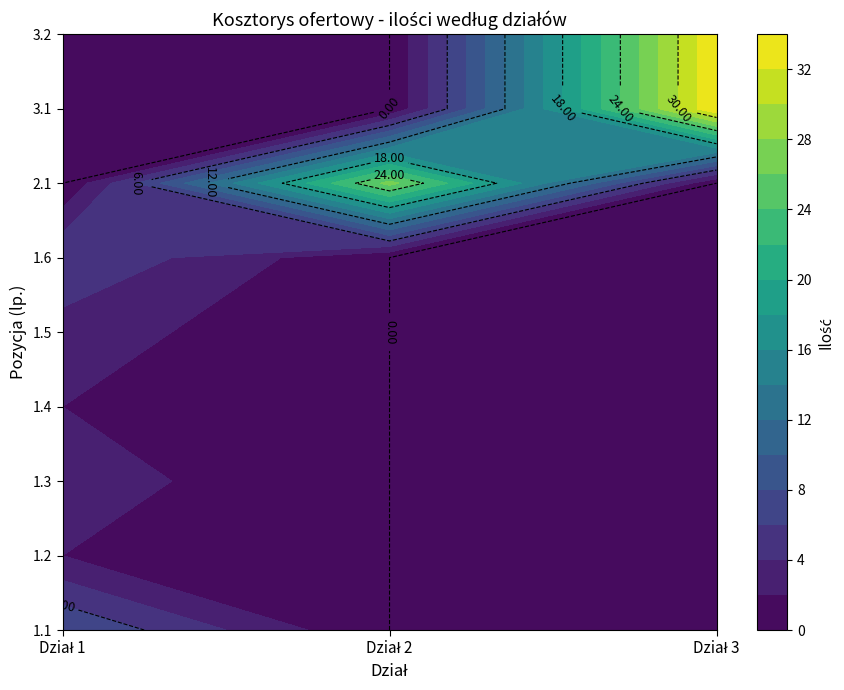

At how many categories does at least one series exceed 11?

2